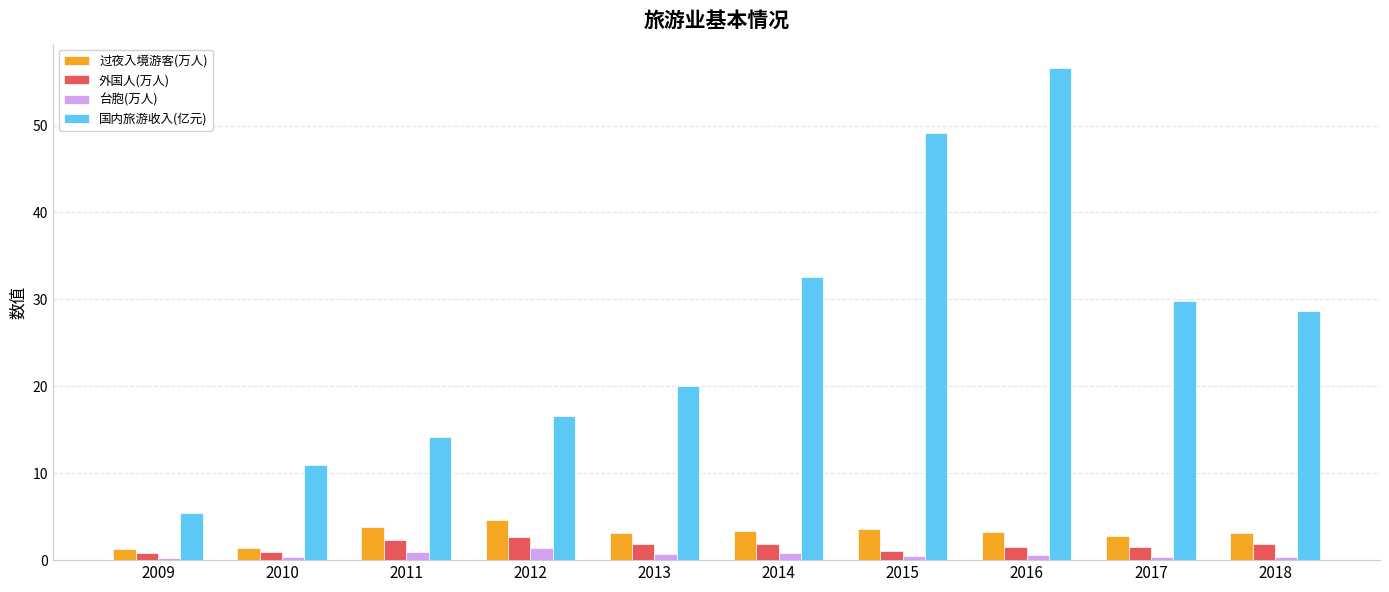

Which series has the largest total across all categories?

国内旅游收入(亿元)